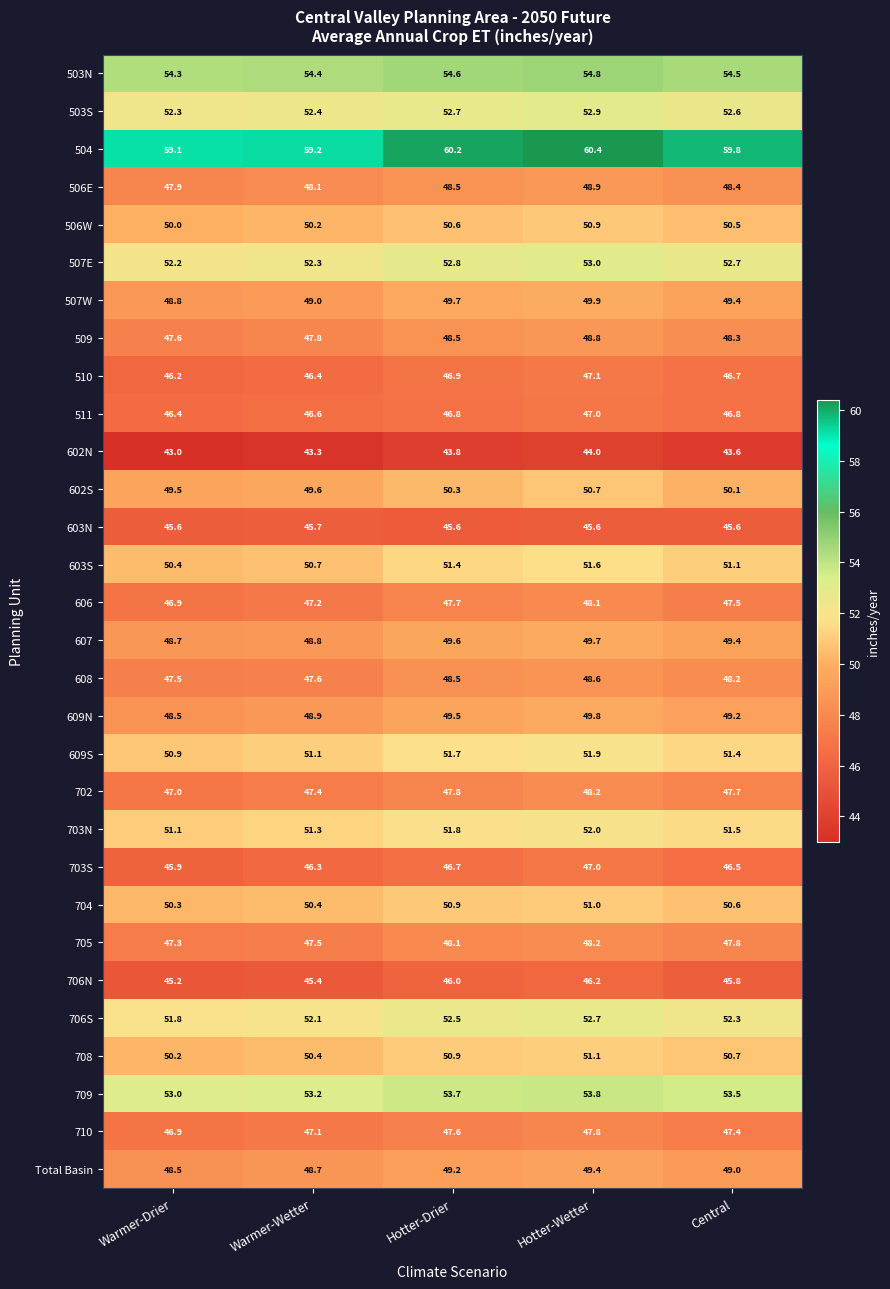

Which series changed the most between Warmer-Wetter and Hotter-Wetter?

504